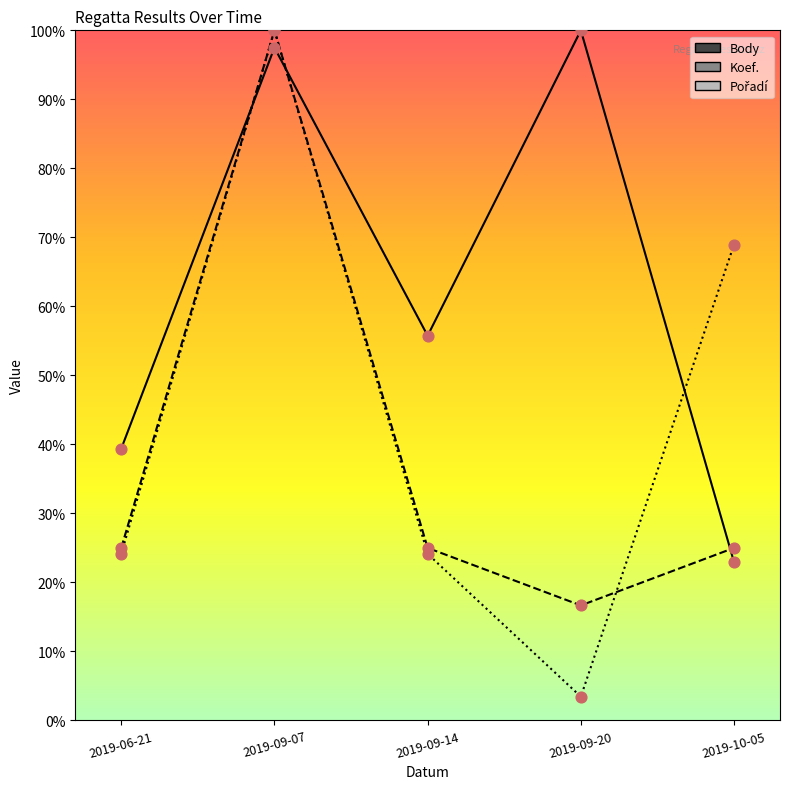

Which series has the largest Y range (max minus min)?

Pořadí